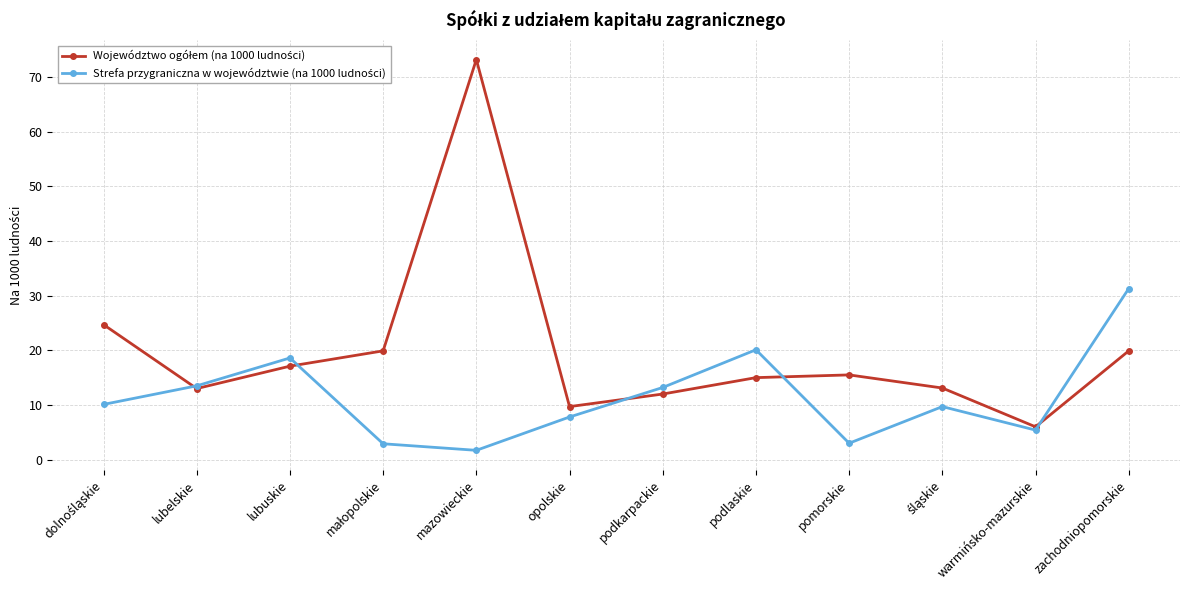

How many categories are shown in the chart?

12